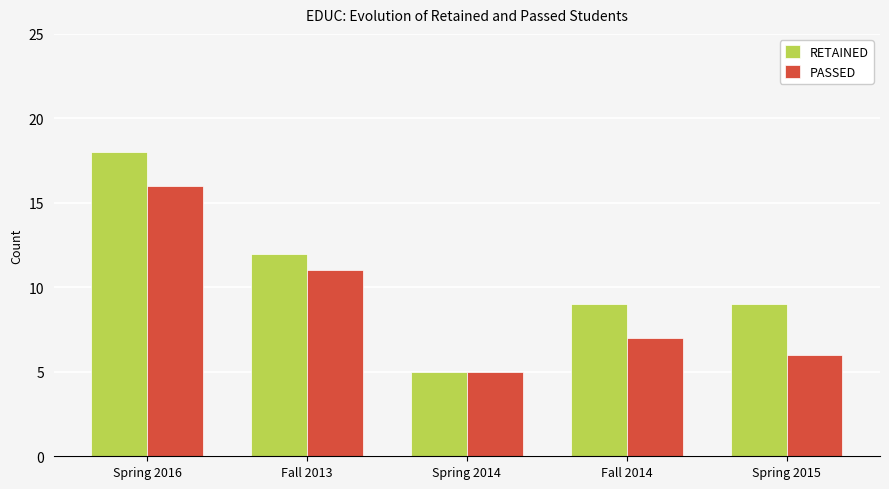

At which category is the sum across all series the highest?

Spring 2016